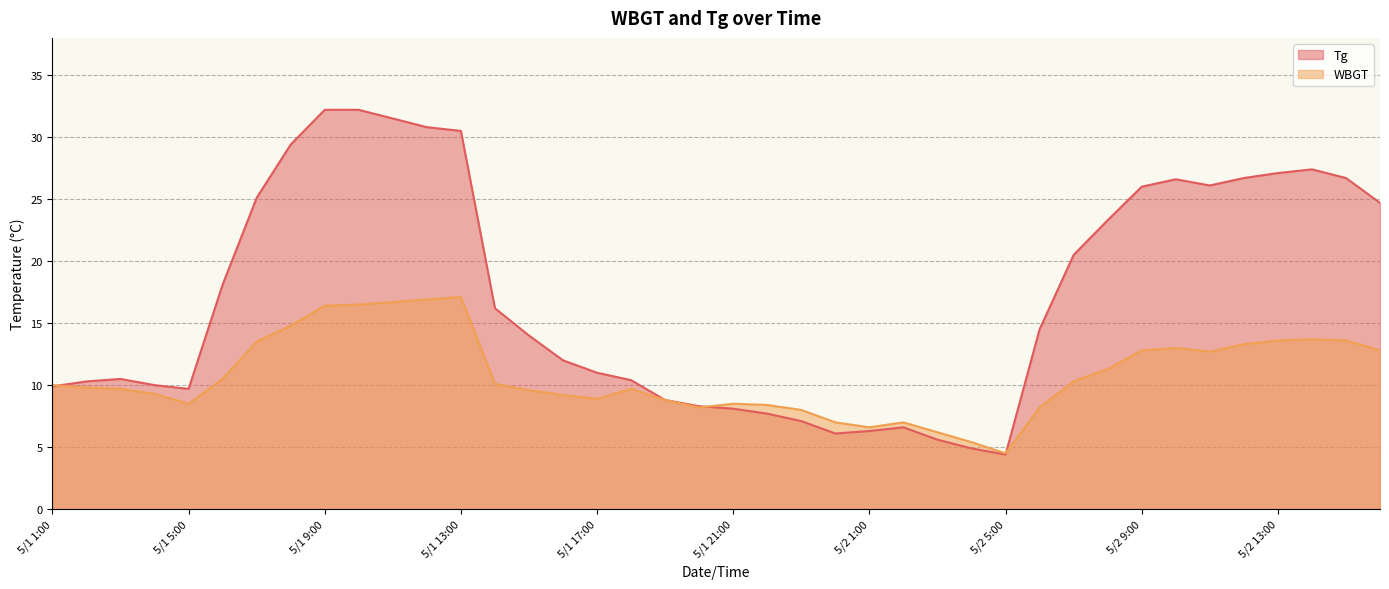

What is the total value across all series at 5/1 24:00?

13.1